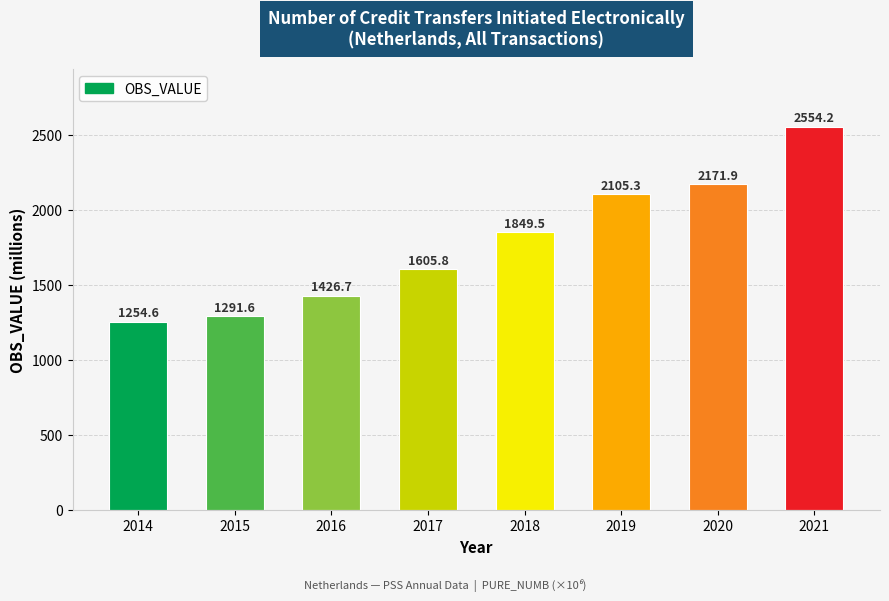

What is the maximum value shown in the chart?

2554.2